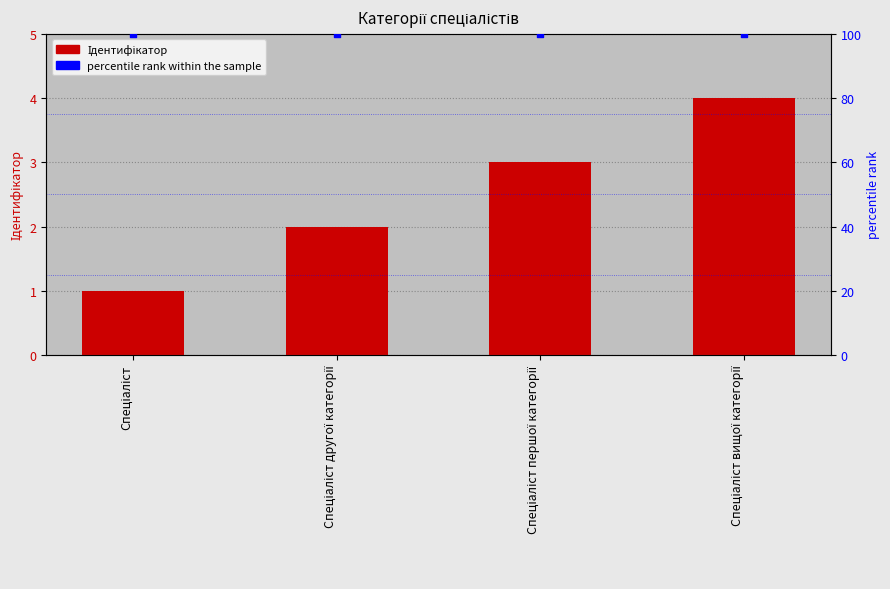

What is the total value across all series at Спеціаліст першої категорії?

103